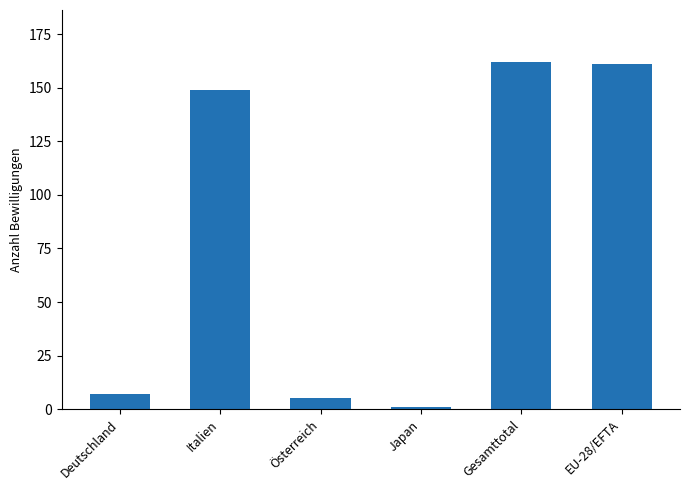

What is the difference between the values at Japan and Italien?

148